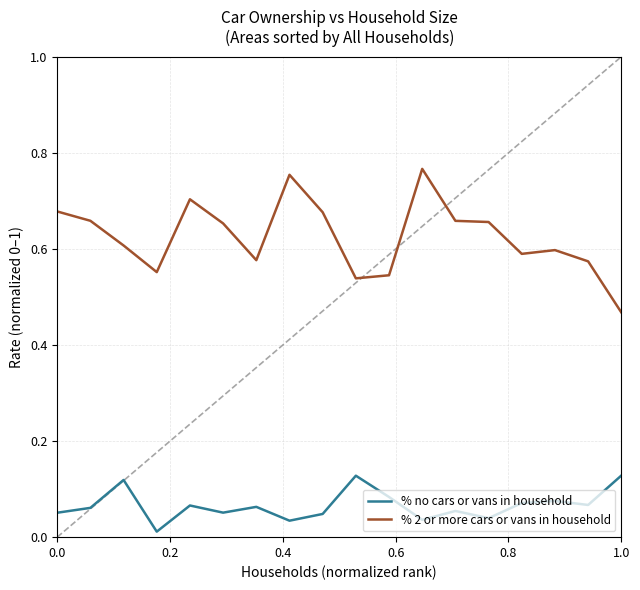

Which series has the widest spread of values?

% 2 or more cars or vans in household